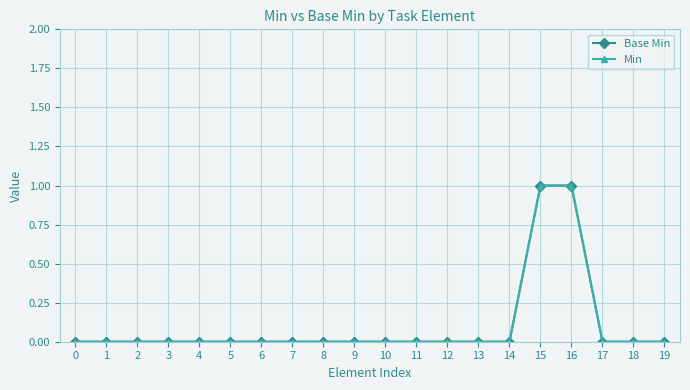

Which series has the largest range (max minus min)?

Base Min